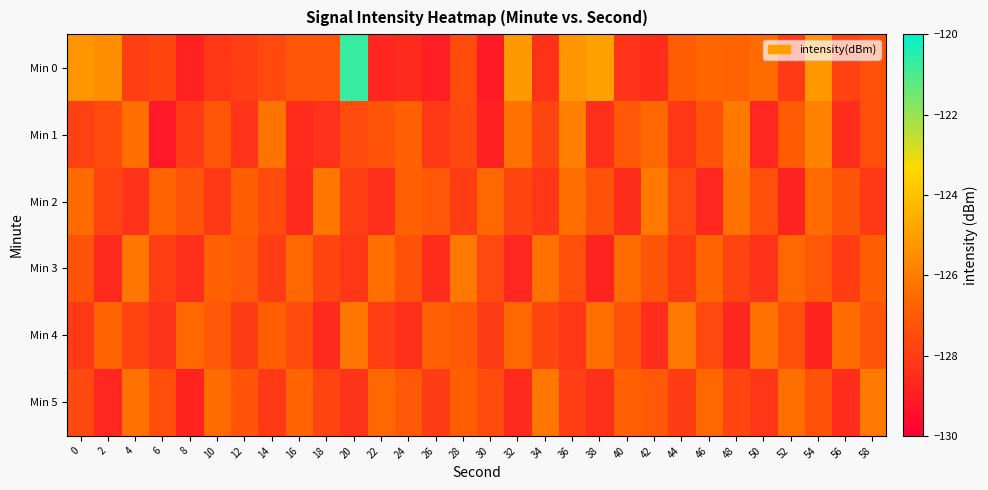

What is the spread (max minus min) of values at 18?

2.4